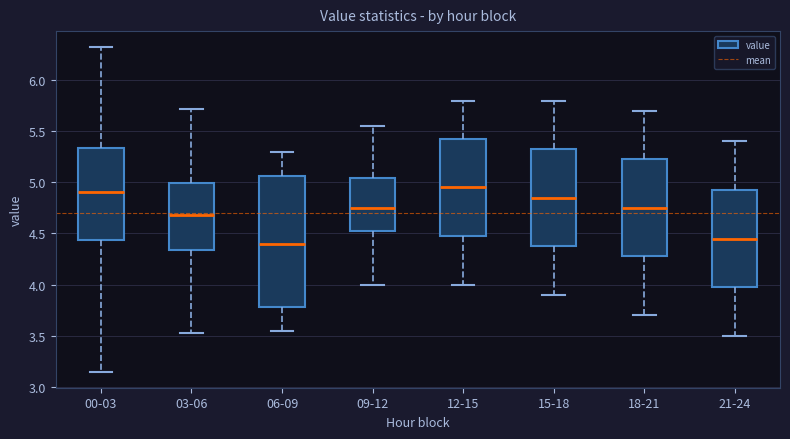

Where does the median line of the box for 09-12 sit on the y-axis? The values are not printed on the chart, so give them approximately, as read against the axis.

4.75